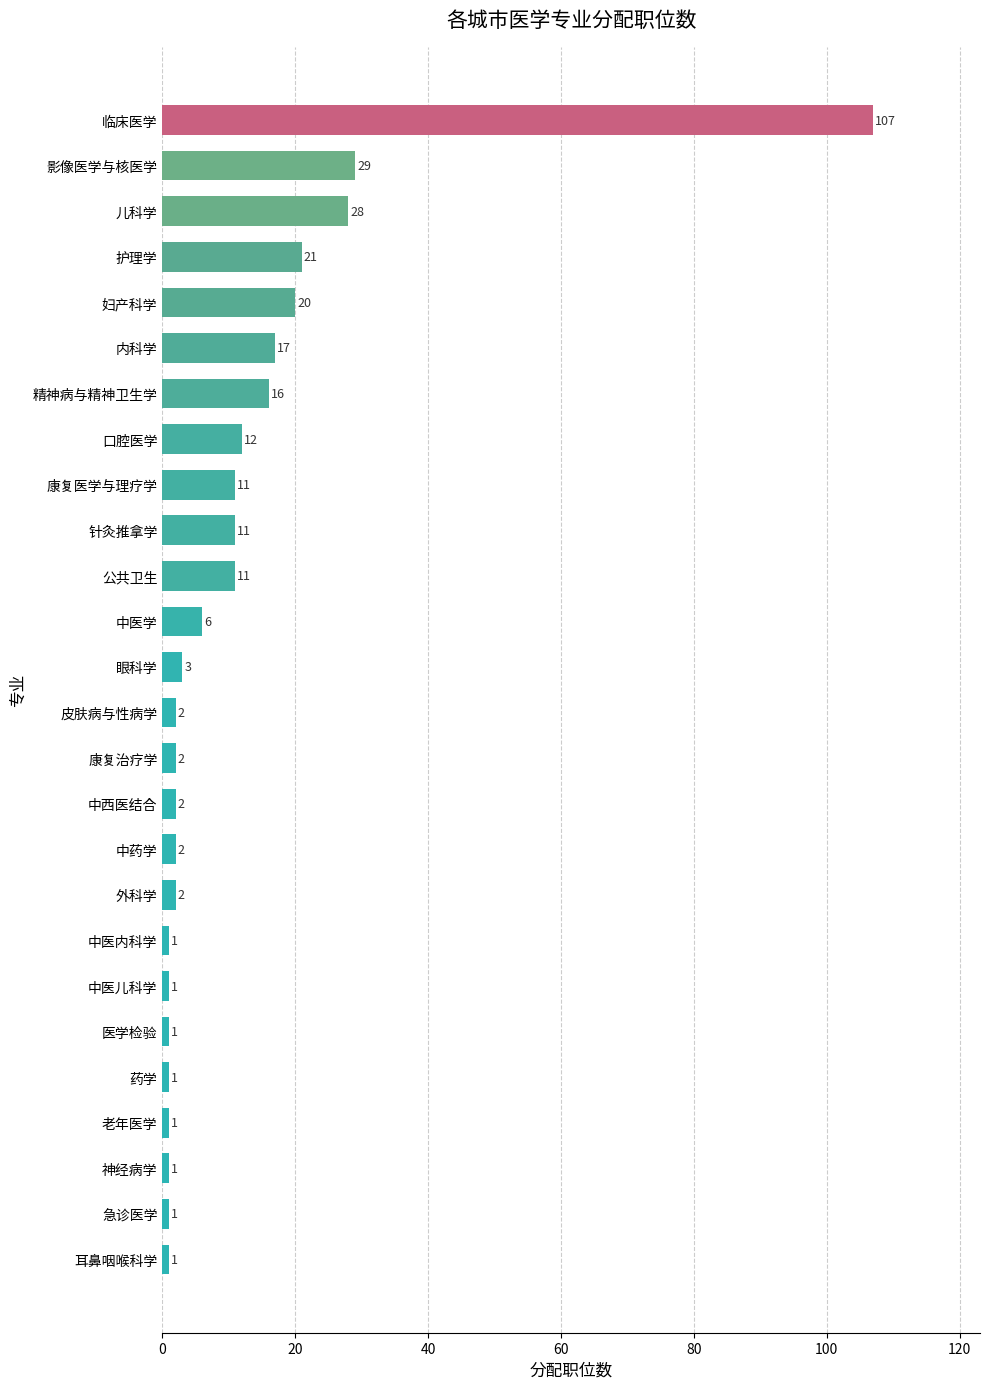

What is the sum of all values?

310